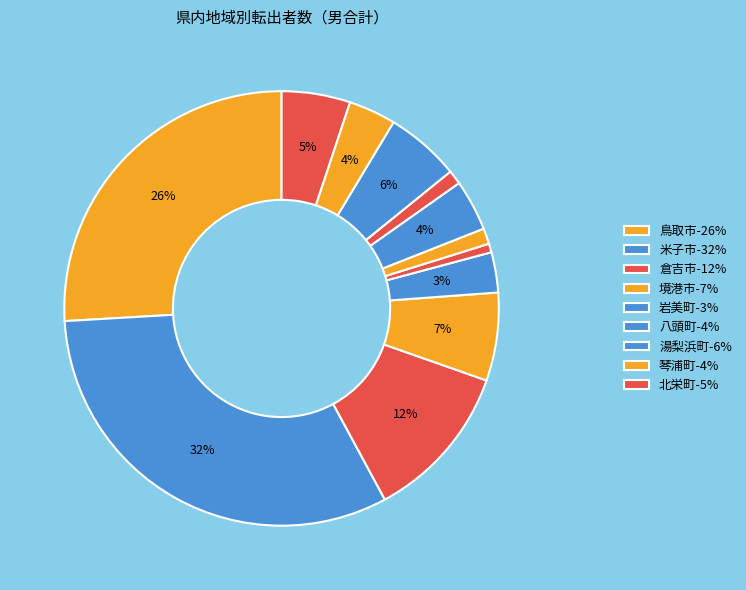

Which slice is the largest?

米子市